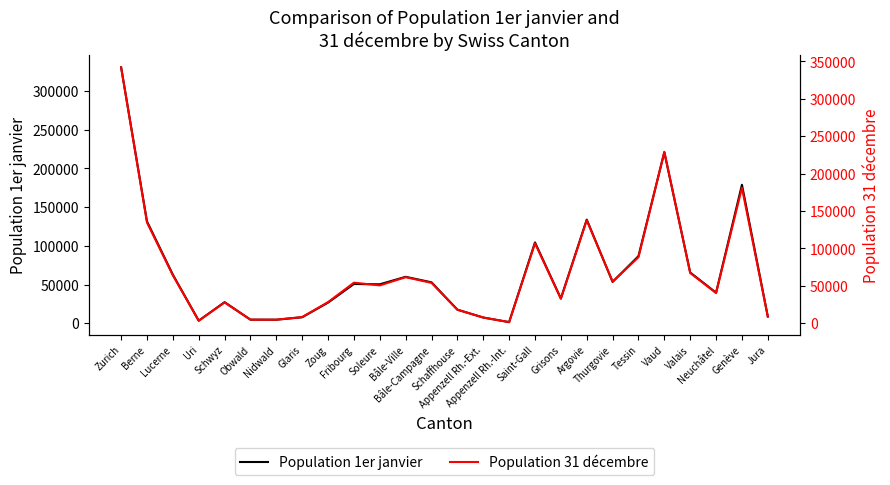

At how many categories does at least one series exceed 169636?

3